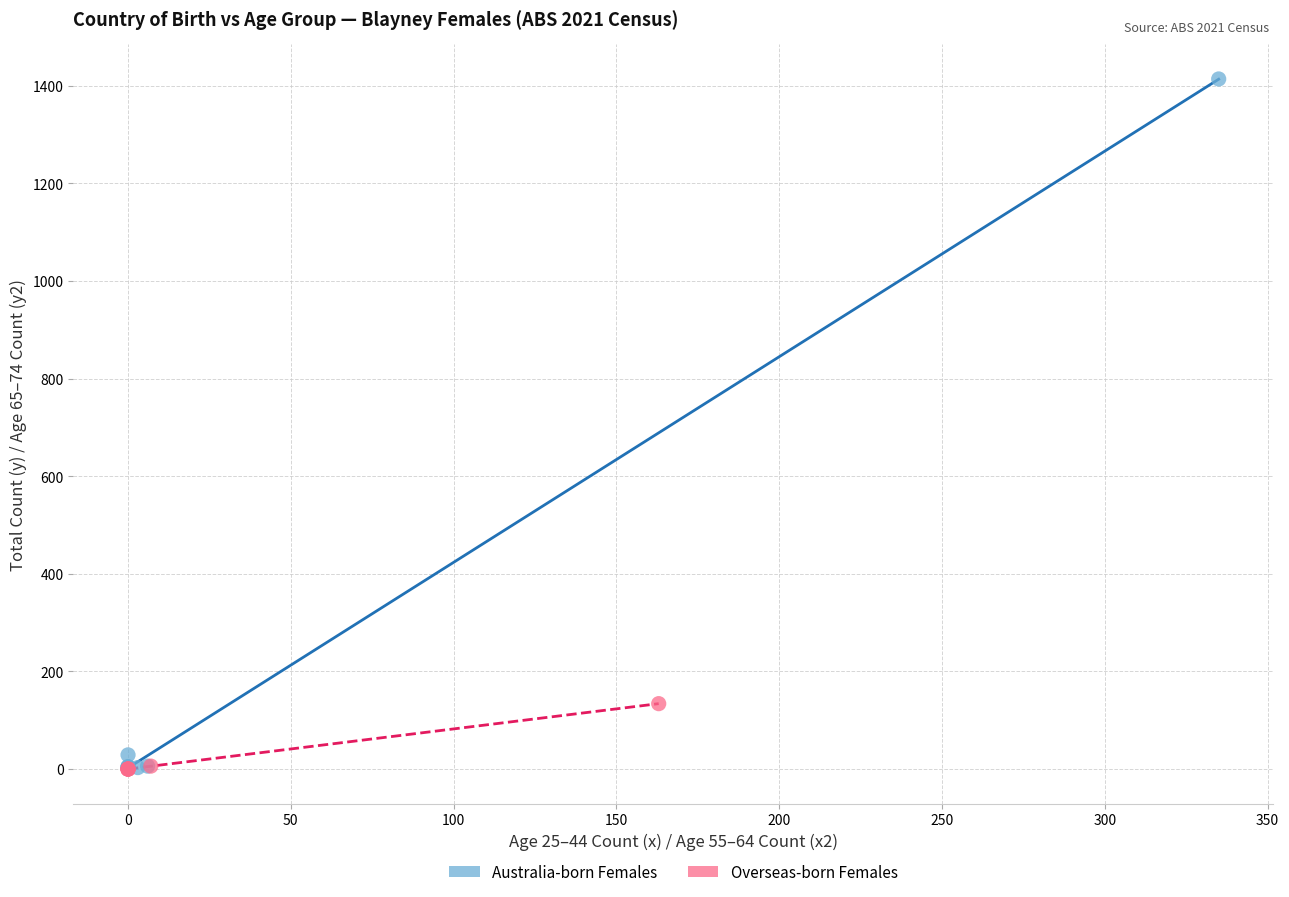

Which series contains the highest Y value?

Australia-born Females